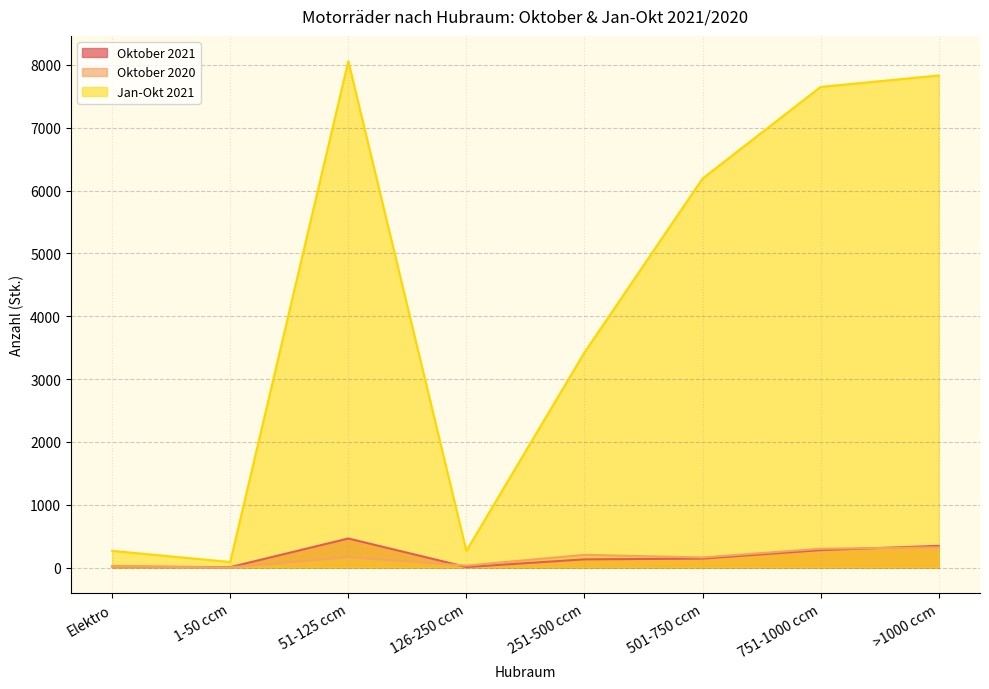

Reading left to right, transcribe all the data shown in this chart.

Oktober 2021: Elektro=20	1-50 ccm=9	51-125 ccm=465	126-250 ccm=11	251-500 ccm=133	501-750 ccm=145	751-1000 ccm=280	>1000 ccm=348
Oktober 2020: Elektro=19	1-50 ccm=5	51-125 ccm=167	126-250 ccm=34	251-500 ccm=205	501-750 ccm=163	751-1000 ccm=302	>1000 ccm=324
Jan-Okt 2021: Elektro=268	1-50 ccm=91	51-125 ccm=8057	126-250 ccm=268	251-500 ccm=3423	501-750 ccm=6190	751-1000 ccm=7648	>1000 ccm=7830